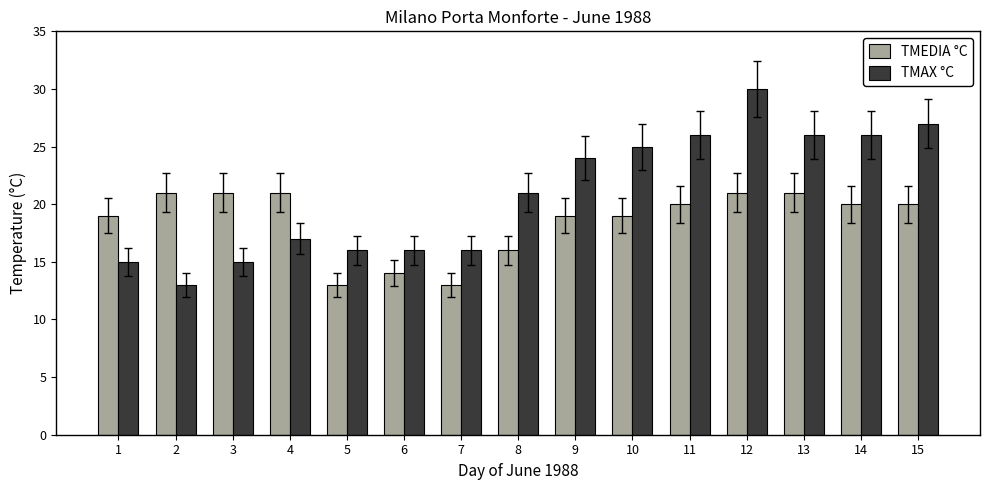

Count the number of data series in this chart.

2